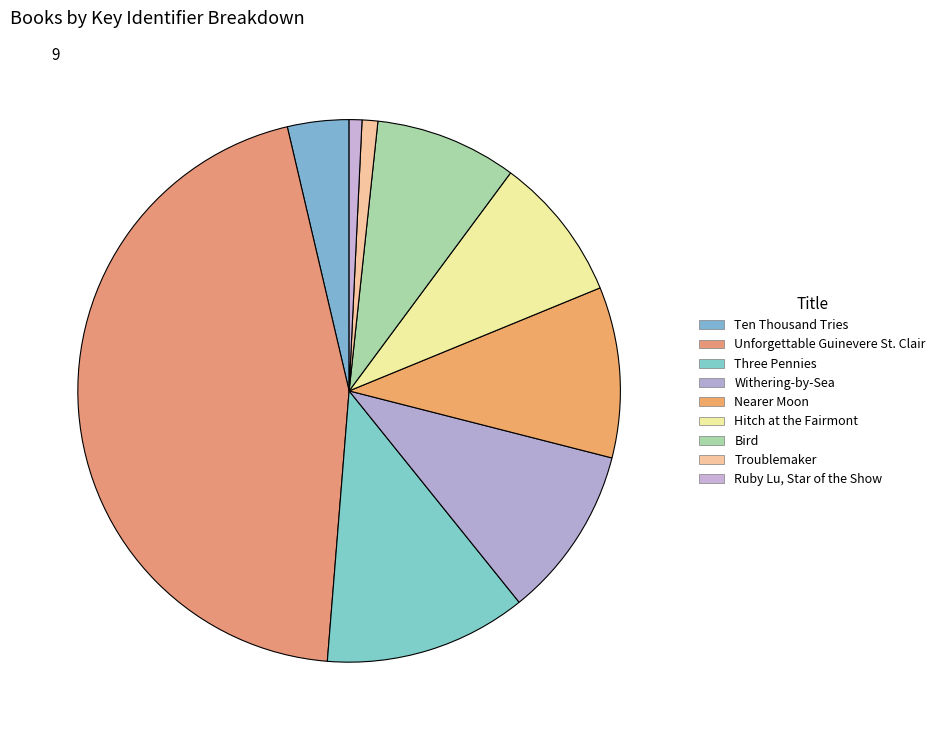

What percentage is the Ruby Lu, Star of the Show slice, to the nearest percent?

1%